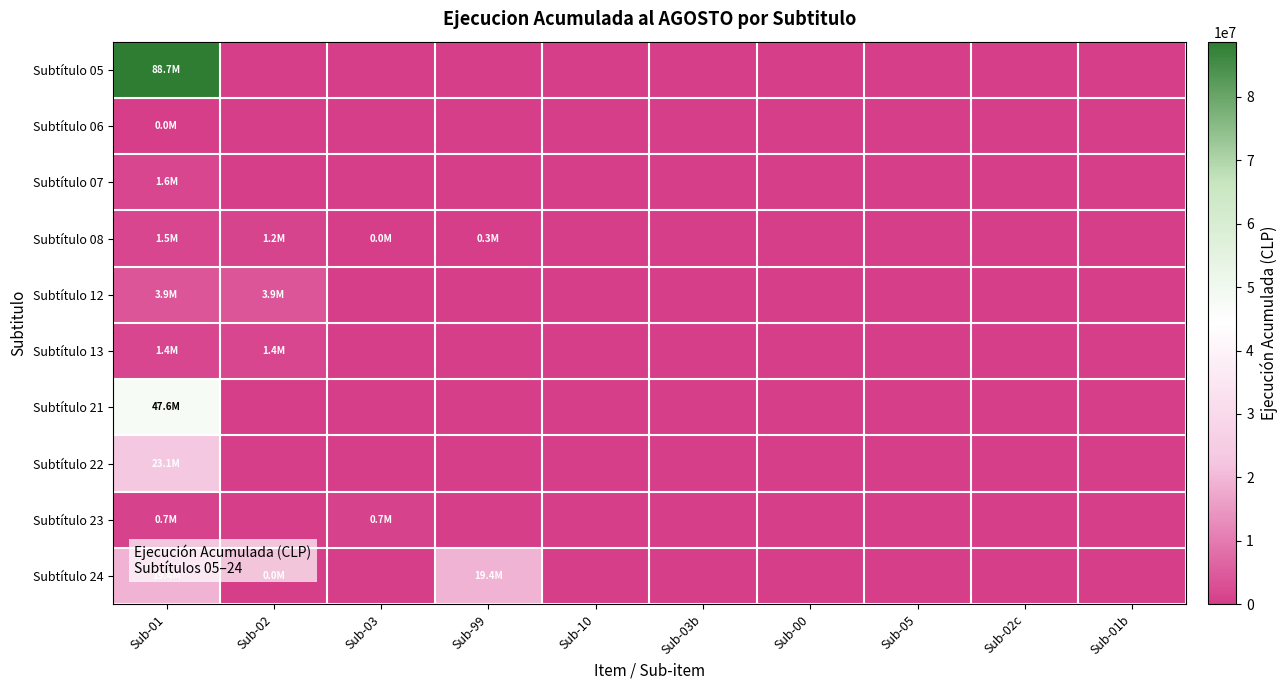

Reading left to right, what are all the values shown in this chart?

Subtítulo 05: Sub-01=88697138	Sub-02=0	Sub-03=0	Sub-99=0	Sub-10=0	Sub-03b=0	Sub-00=0	Sub-05=0	Sub-02c=0	Sub-01b=0
Subtítulo 06: Sub-01=2840	Sub-02=0	Sub-03=0	Sub-99=0	Sub-10=0	Sub-03b=0	Sub-00=0	Sub-05=0	Sub-02c=0	Sub-01b=0
Subtítulo 07: Sub-01=1617523	Sub-02=0	Sub-03=0	Sub-99=0	Sub-10=0	Sub-03b=0	Sub-00=0	Sub-05=0	Sub-02c=0	Sub-01b=0
Subtítulo 08: Sub-01=1522914	Sub-02=1172990	Sub-03=19025	Sub-99=330899	Sub-10=0	Sub-03b=0	Sub-00=0	Sub-05=0	Sub-02c=0	Sub-01b=0
Subtítulo 12: Sub-01=3928881	Sub-02=3928881	Sub-03=0	Sub-99=0	Sub-10=0	Sub-03b=0	Sub-00=0	Sub-05=0	Sub-02c=0	Sub-01b=0
Subtítulo 13: Sub-01=1446293	Sub-02=1446293	Sub-03=0	Sub-99=0	Sub-10=0	Sub-03b=0	Sub-00=0	Sub-05=0	Sub-02c=0	Sub-01b=0
Subtítulo 21: Sub-01=47626181	Sub-02=0	Sub-03=0	Sub-99=0	Sub-10=0	Sub-03b=0	Sub-00=0	Sub-05=0	Sub-02c=0	Sub-01b=0
Subtítulo 22: Sub-01=23118405	Sub-02=0	Sub-03=0	Sub-99=0	Sub-10=0	Sub-03b=0	Sub-00=0	Sub-05=0	Sub-02c=0	Sub-01b=0
Subtítulo 23: Sub-01=746966	Sub-02=0	Sub-03=746966	Sub-99=0	Sub-10=0	Sub-03b=0	Sub-00=0	Sub-05=0	Sub-02c=0	Sub-01b=0
Subtítulo 24: Sub-01=19380458	Sub-02=306	Sub-03=0	Sub-99=19380152	Sub-10=0	Sub-03b=0	Sub-00=0	Sub-05=0	Sub-02c=0	Sub-01b=0